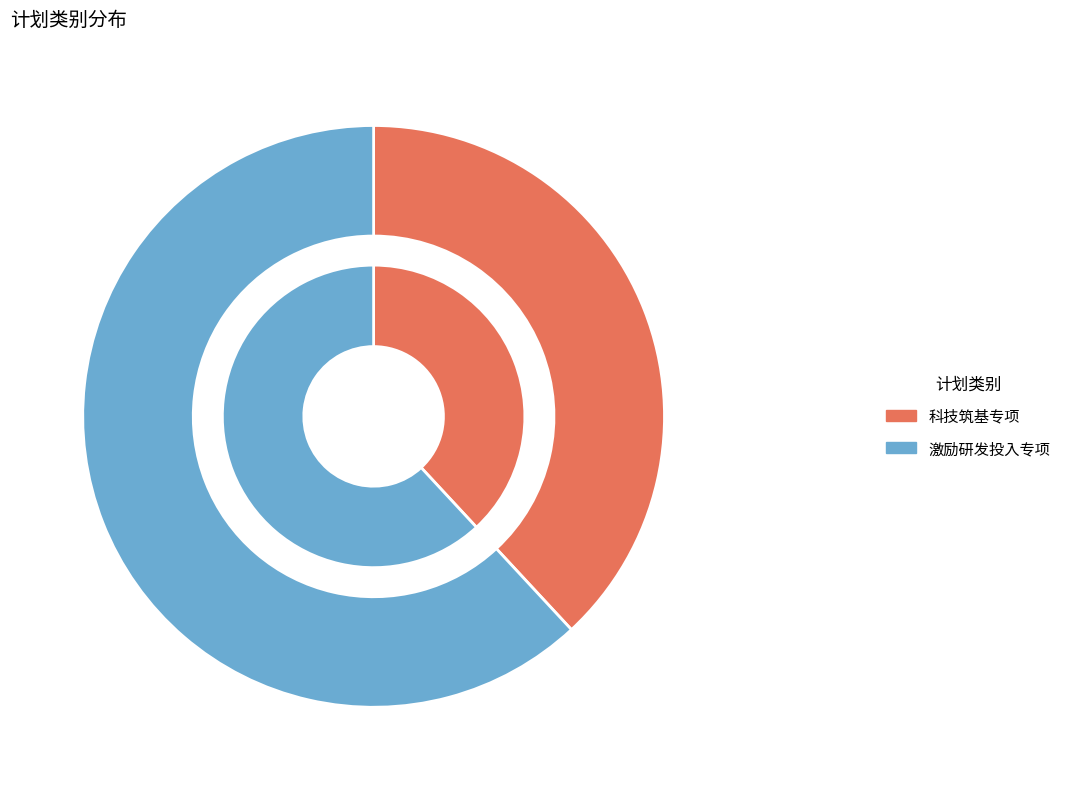

To the nearest percent, what percentage of the pie is 激励研发投入专项?

62%